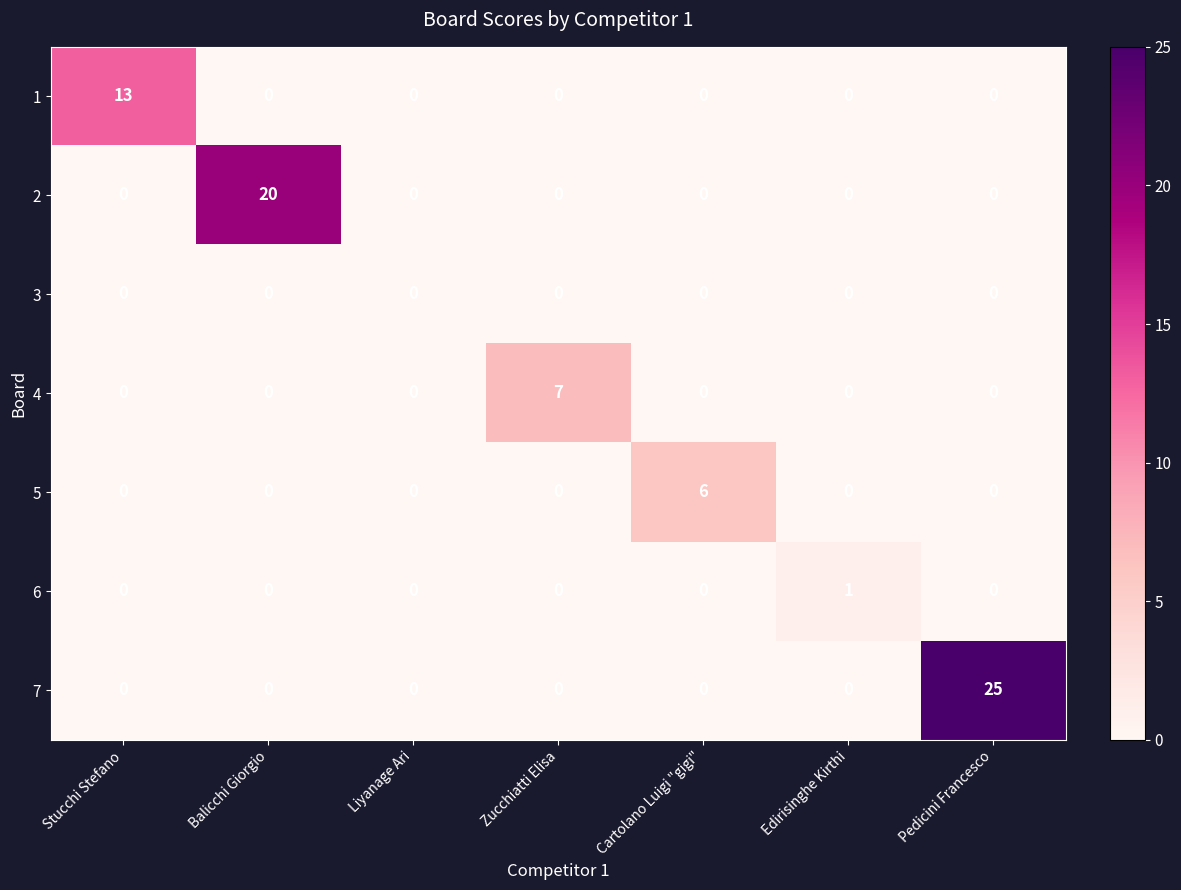

What is the difference between the maximum and minimum values in the 2 series?

20